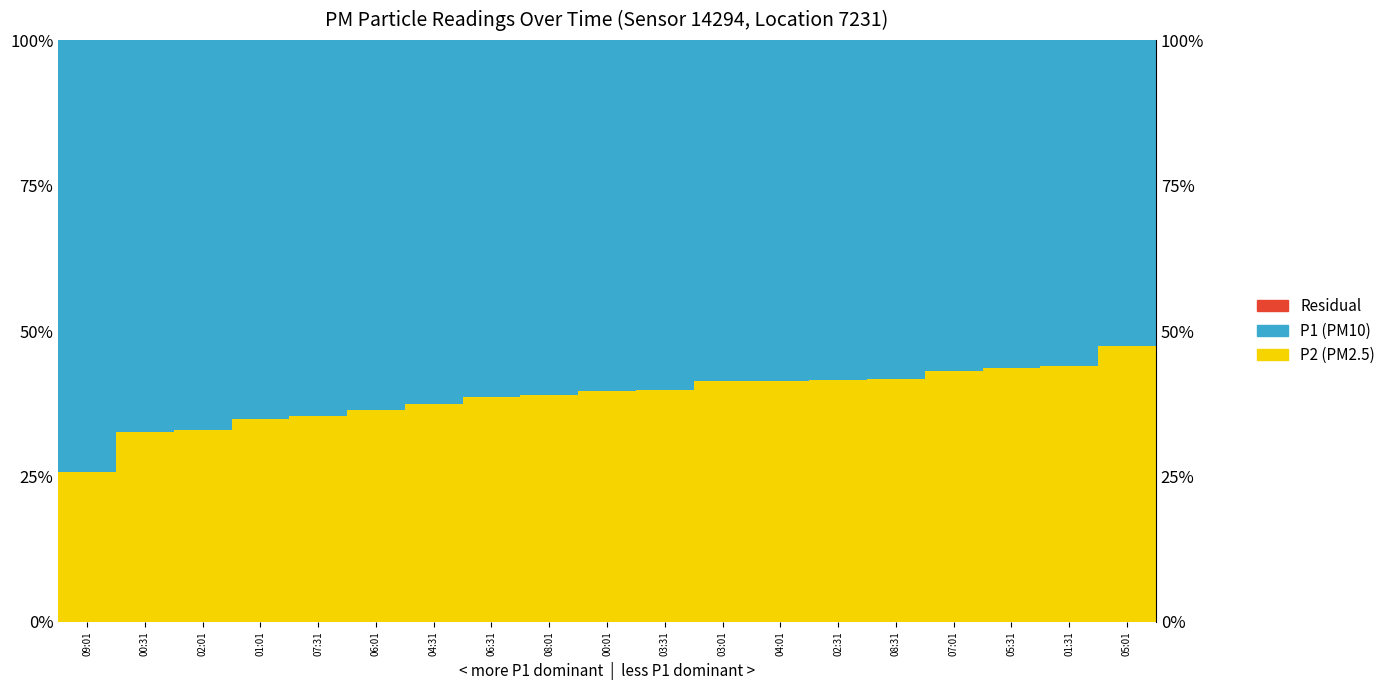

Rank the series by their maximum value, from highest to lowest.

P1 (PM10), P2 (PM2.5), Residual